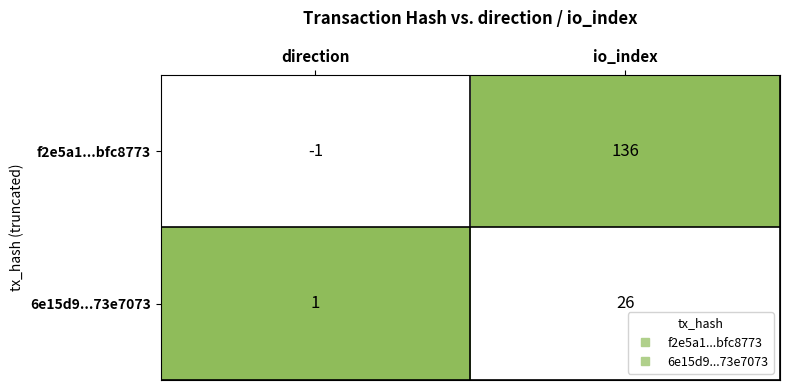

What is the greatest value displayed?

136